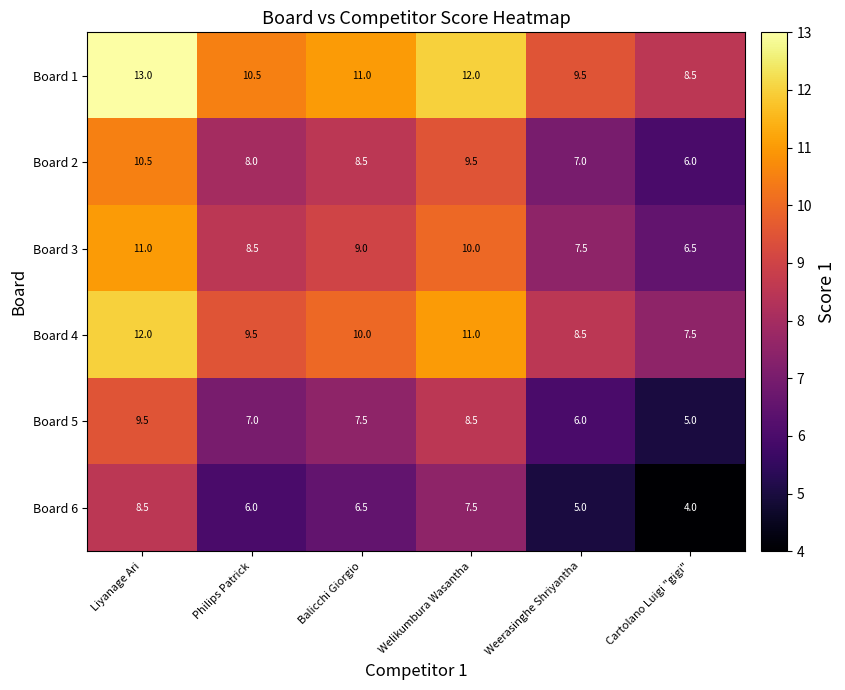

What is the total value across all series at Cartolano Luigi "gigi"?

37.5